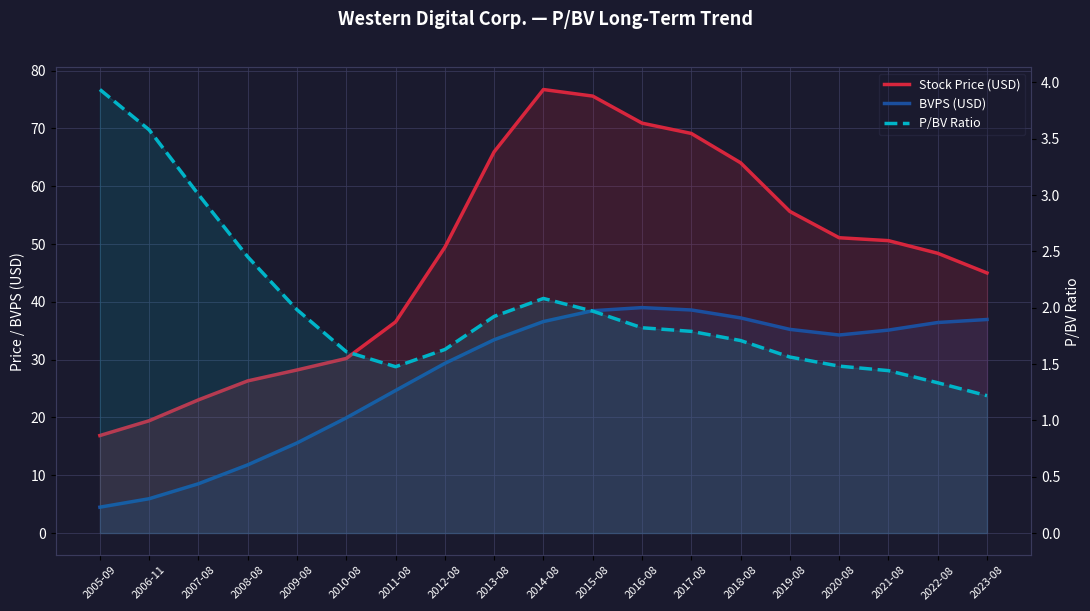

At which label does P/BV Ratio reach its peak?

2005-09